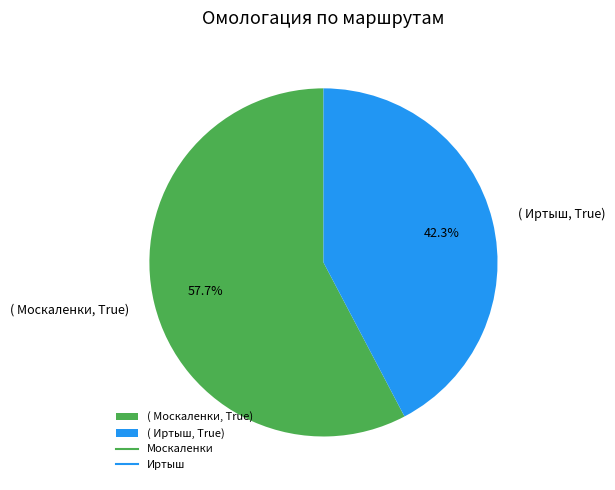

Combined, what portion of the pie is ( Иртыш, True) and ( Москаленки, True)?

100.0%